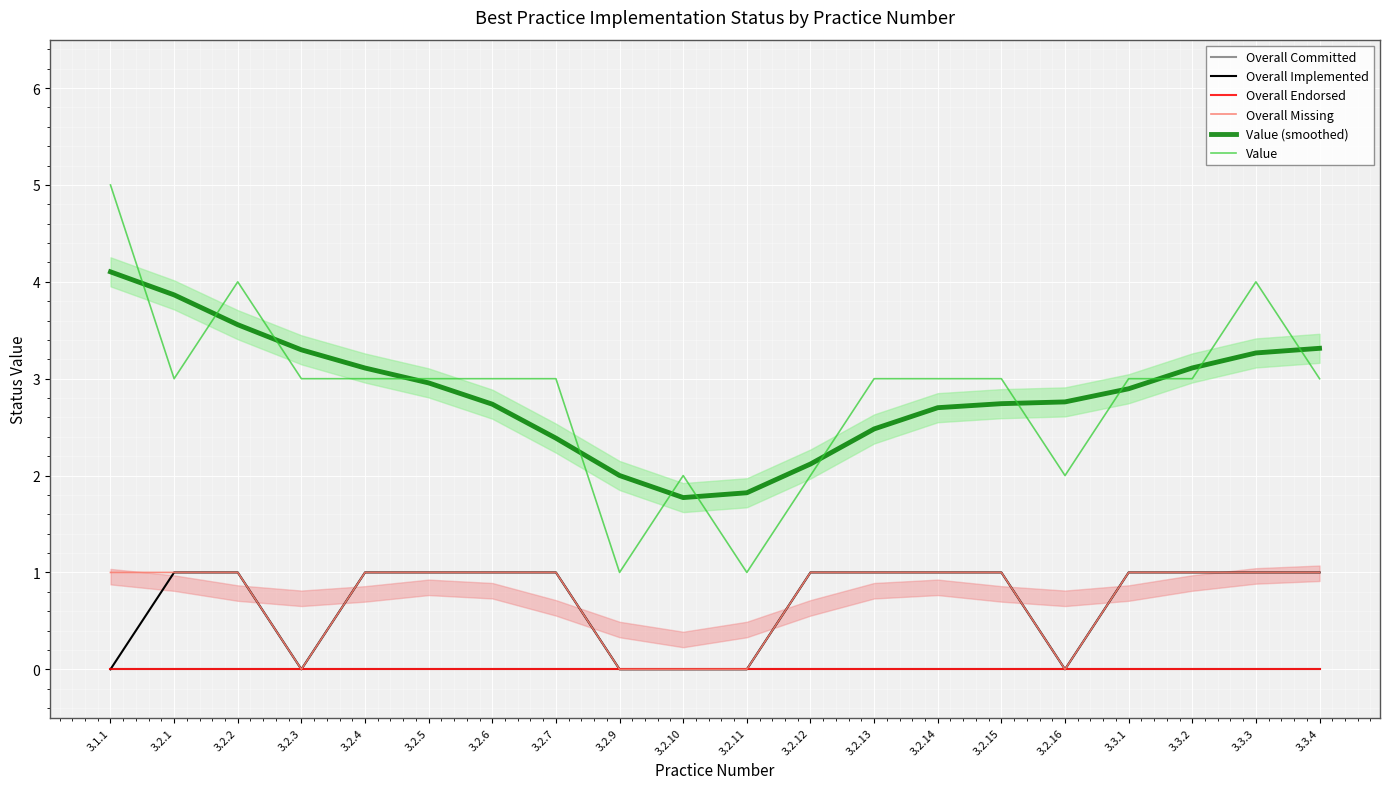

What is the average value of the Overall Missing series?

0.8